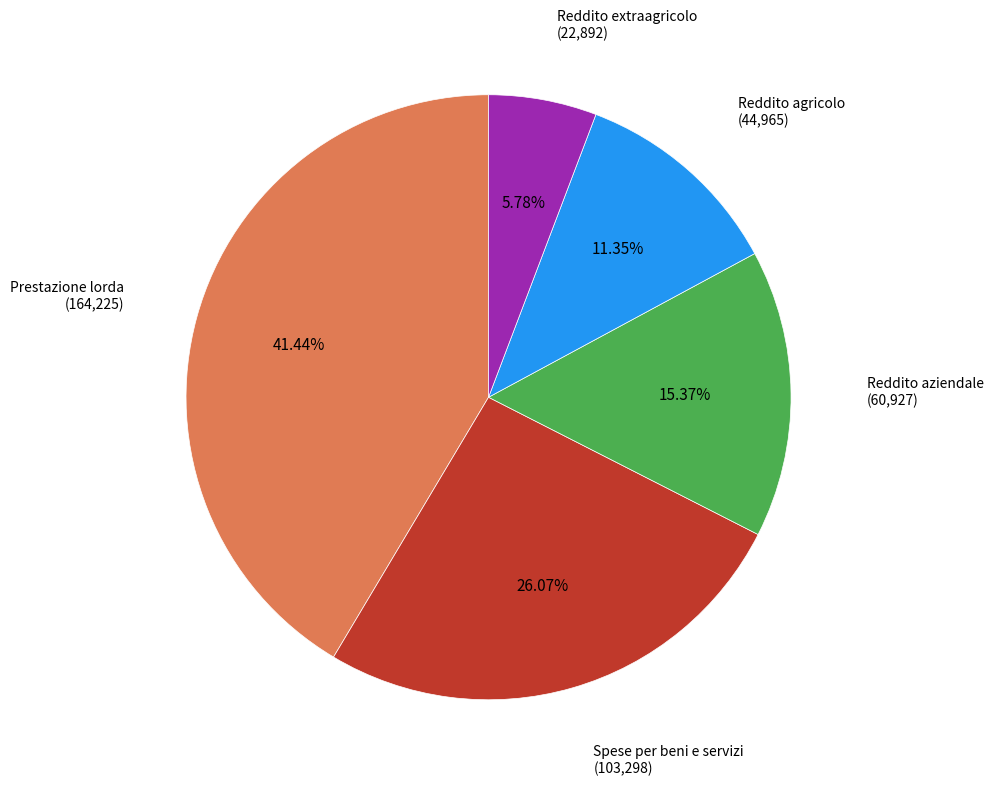

Count the number of slices in the pie.

5